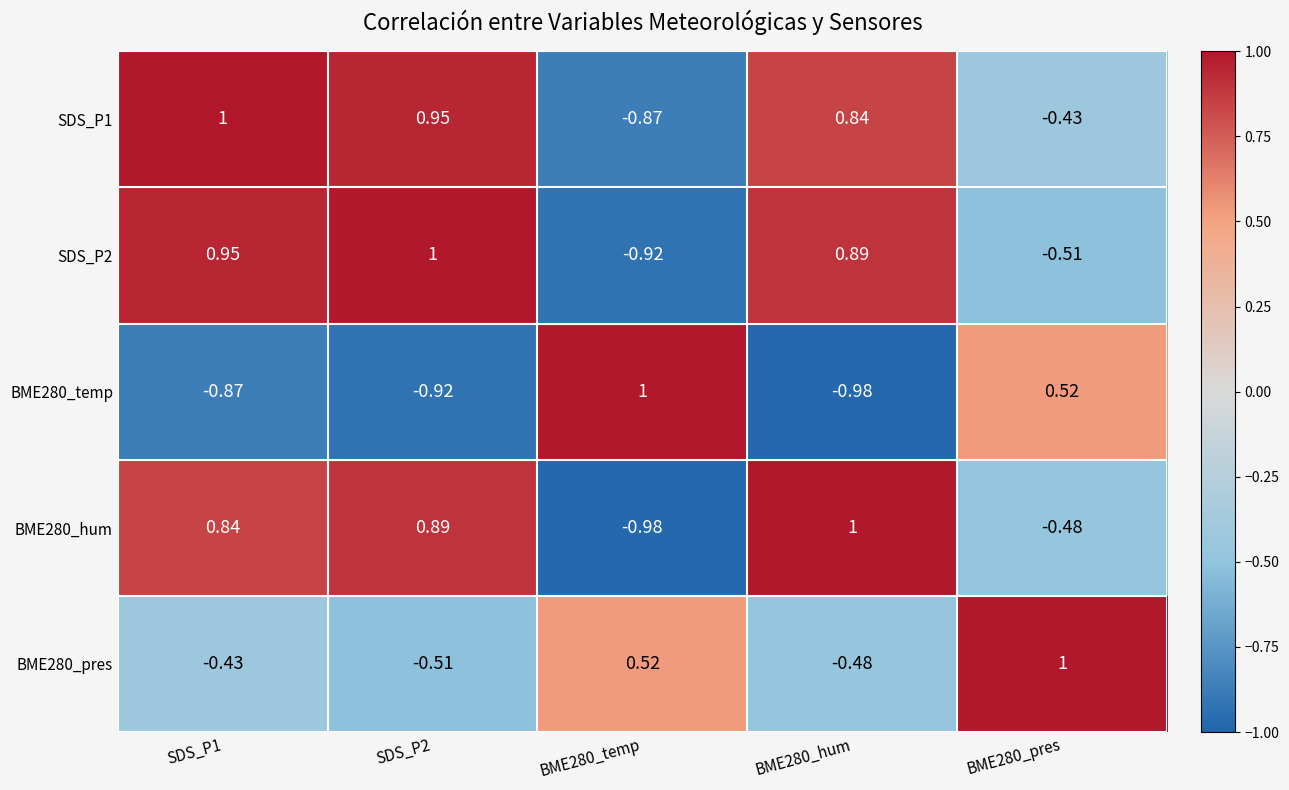

Is the value of SDS_P2 at BME280_temp greater than the value of BME280_pres at SDS_P1?

No